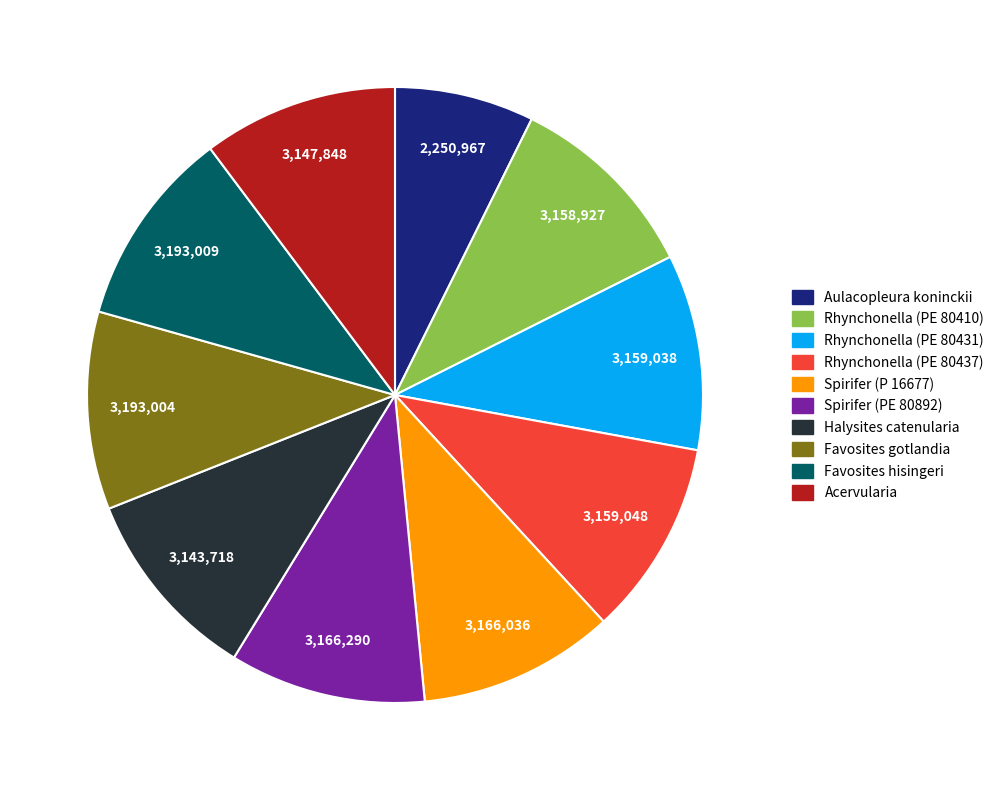

Approximately how many times larger is the value at Rhynchonella (PE 80431) compared to Rhynchonella (PE 80410)?

1.0